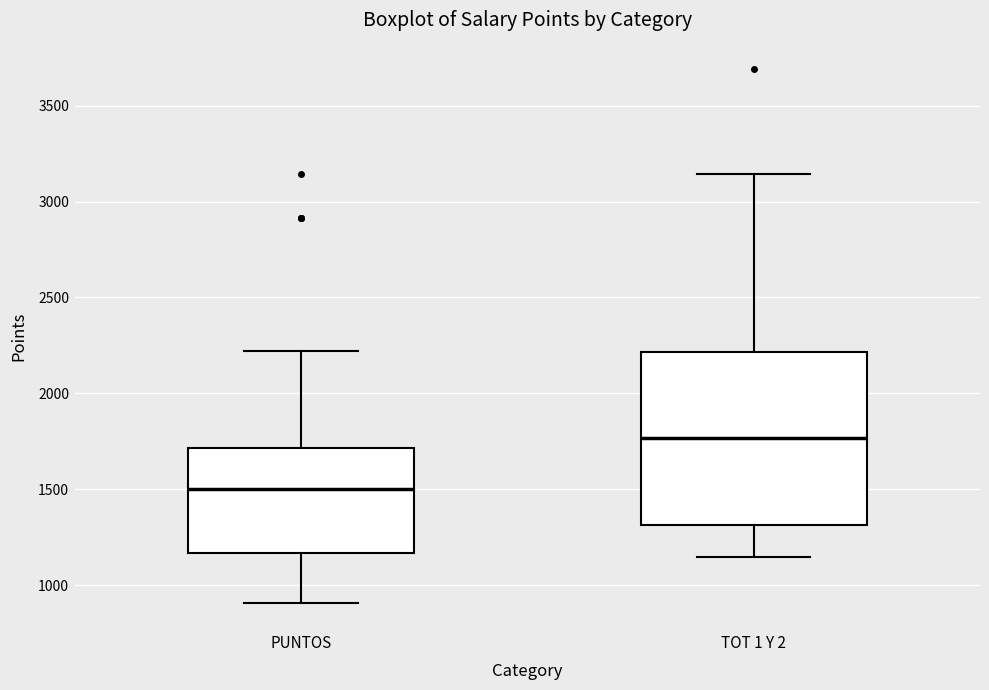

Where does the lower whisker of the box for TOT 1 Y 2 end on the y-axis? The values are not printed on the chart, so give them approximately, as read against the axis.

1150